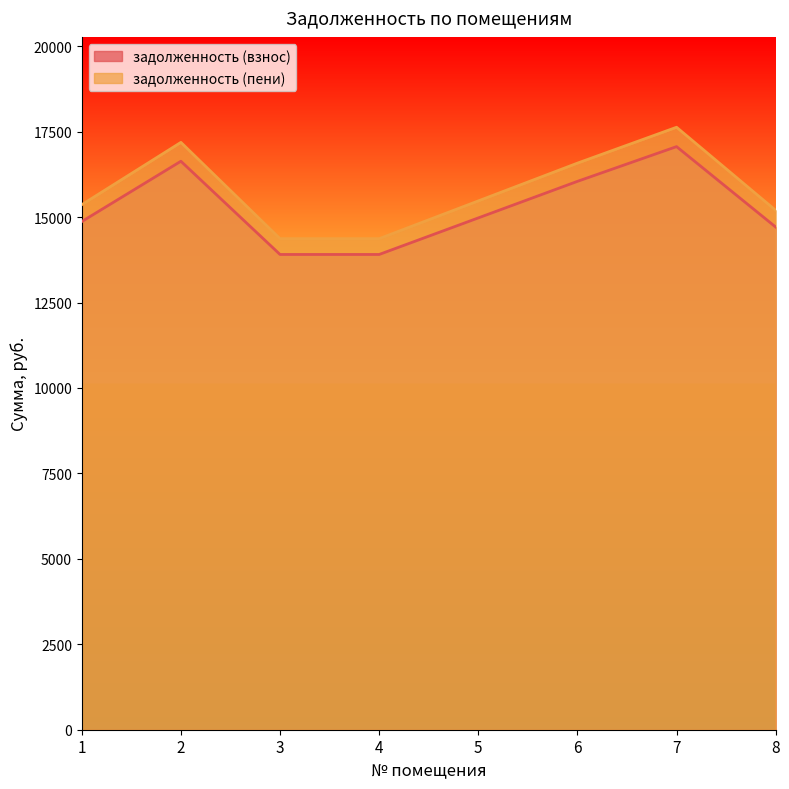

True or false: задолженность (взнос) has a value of 9790.0 at 5.

False